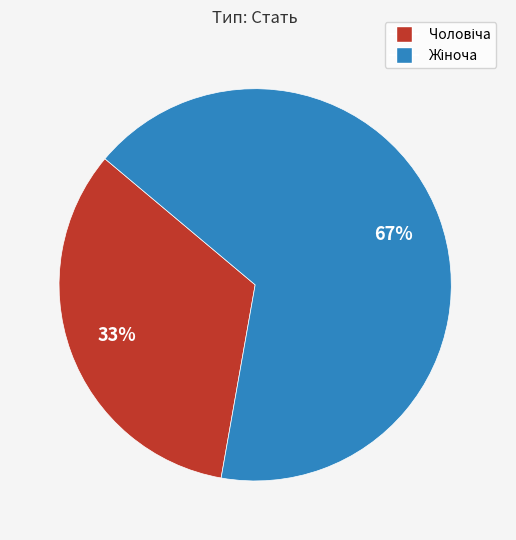

Is there any slice that represents more than half of the pie?

Yes